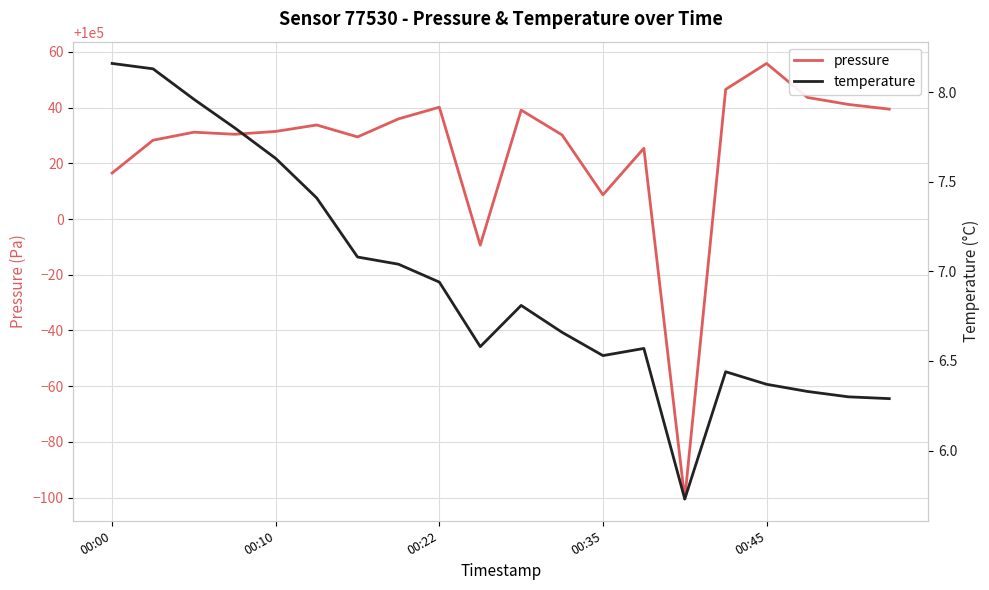

What is the smallest value displayed?

5.7